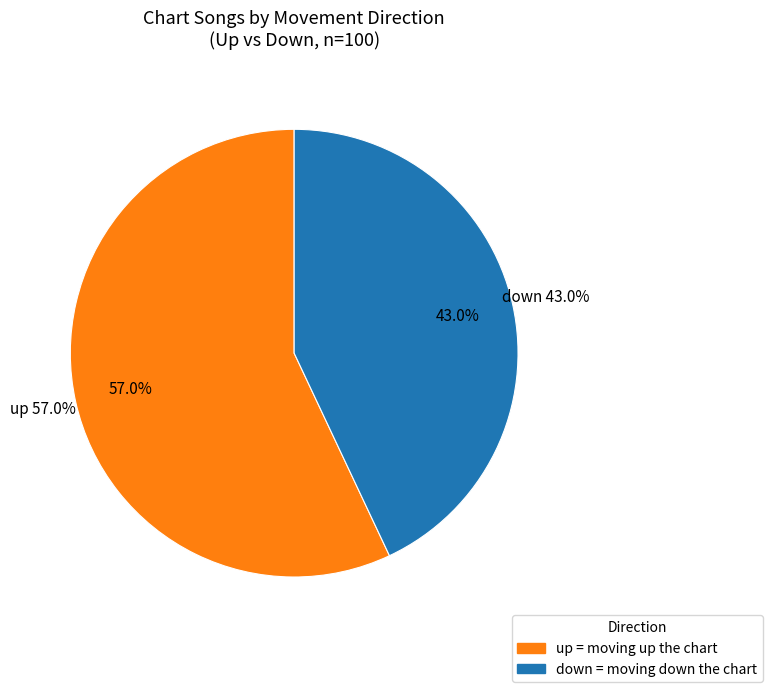

What is the smallest slice in the pie chart?

down